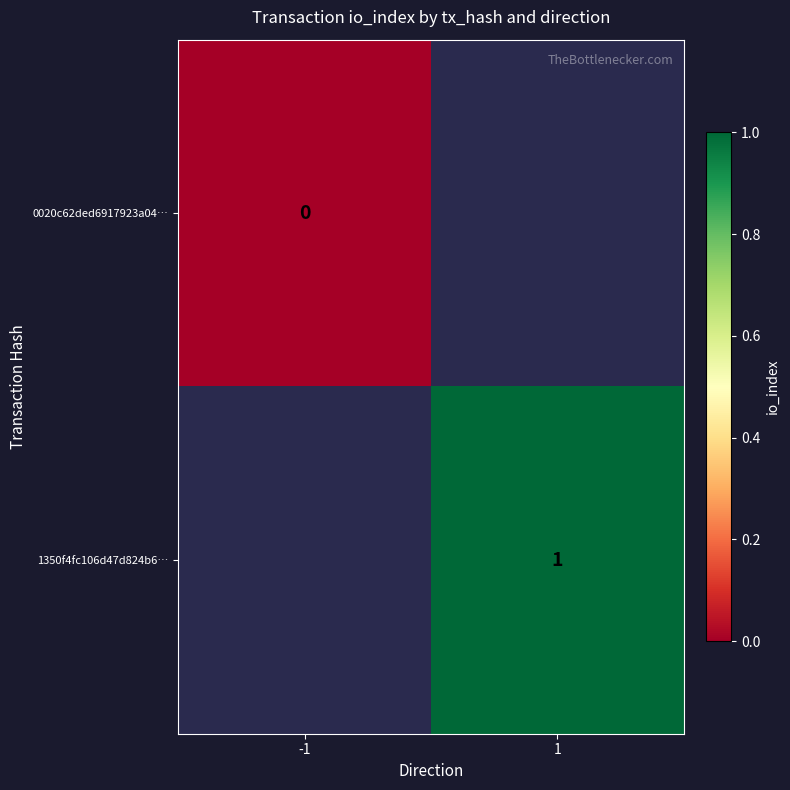

The 1350f4fc106d47d824b6… series shows 2 at 1. True or false?

False